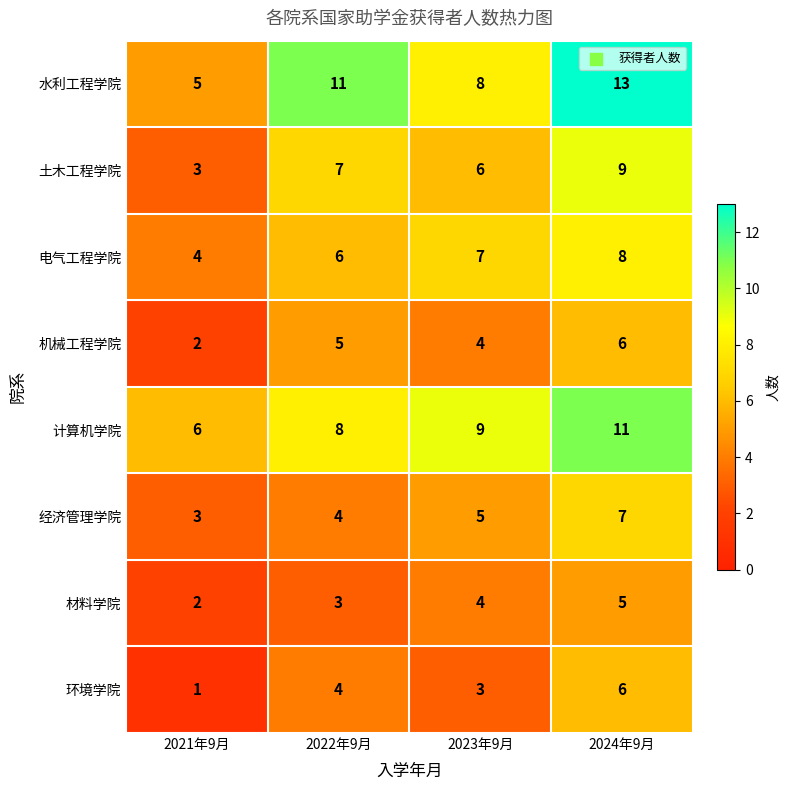

How many series are shown in this chart?

8